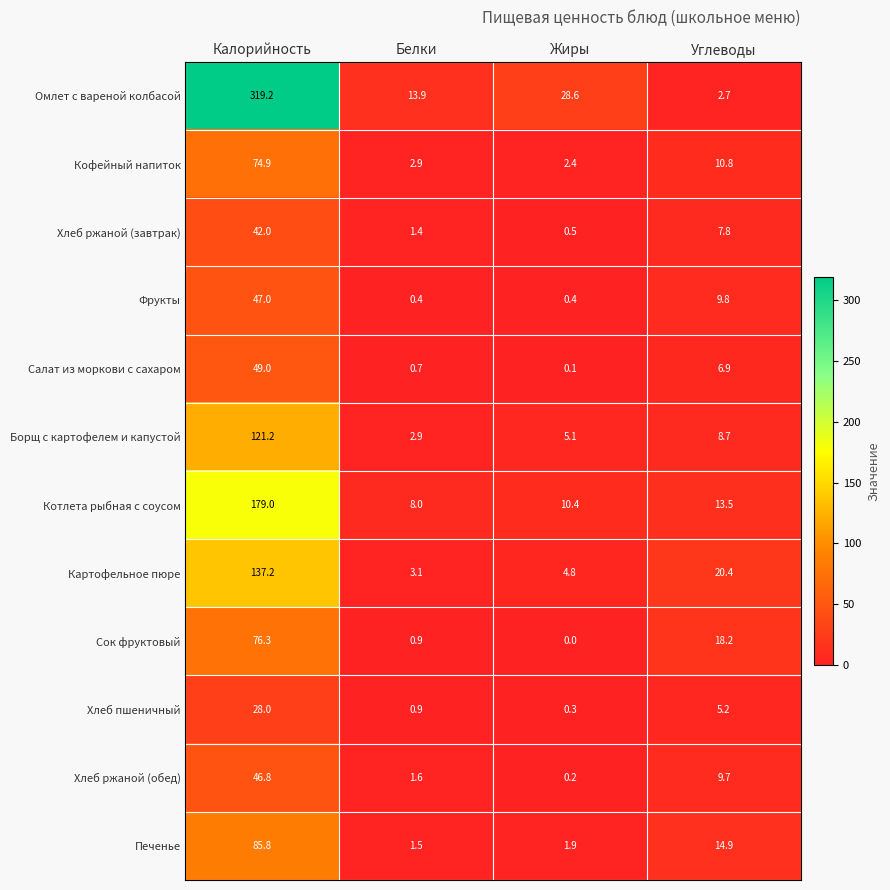

What is the sum of the Хлеб ржаной (завтрак) values at Белки and Углеводы?

9.2